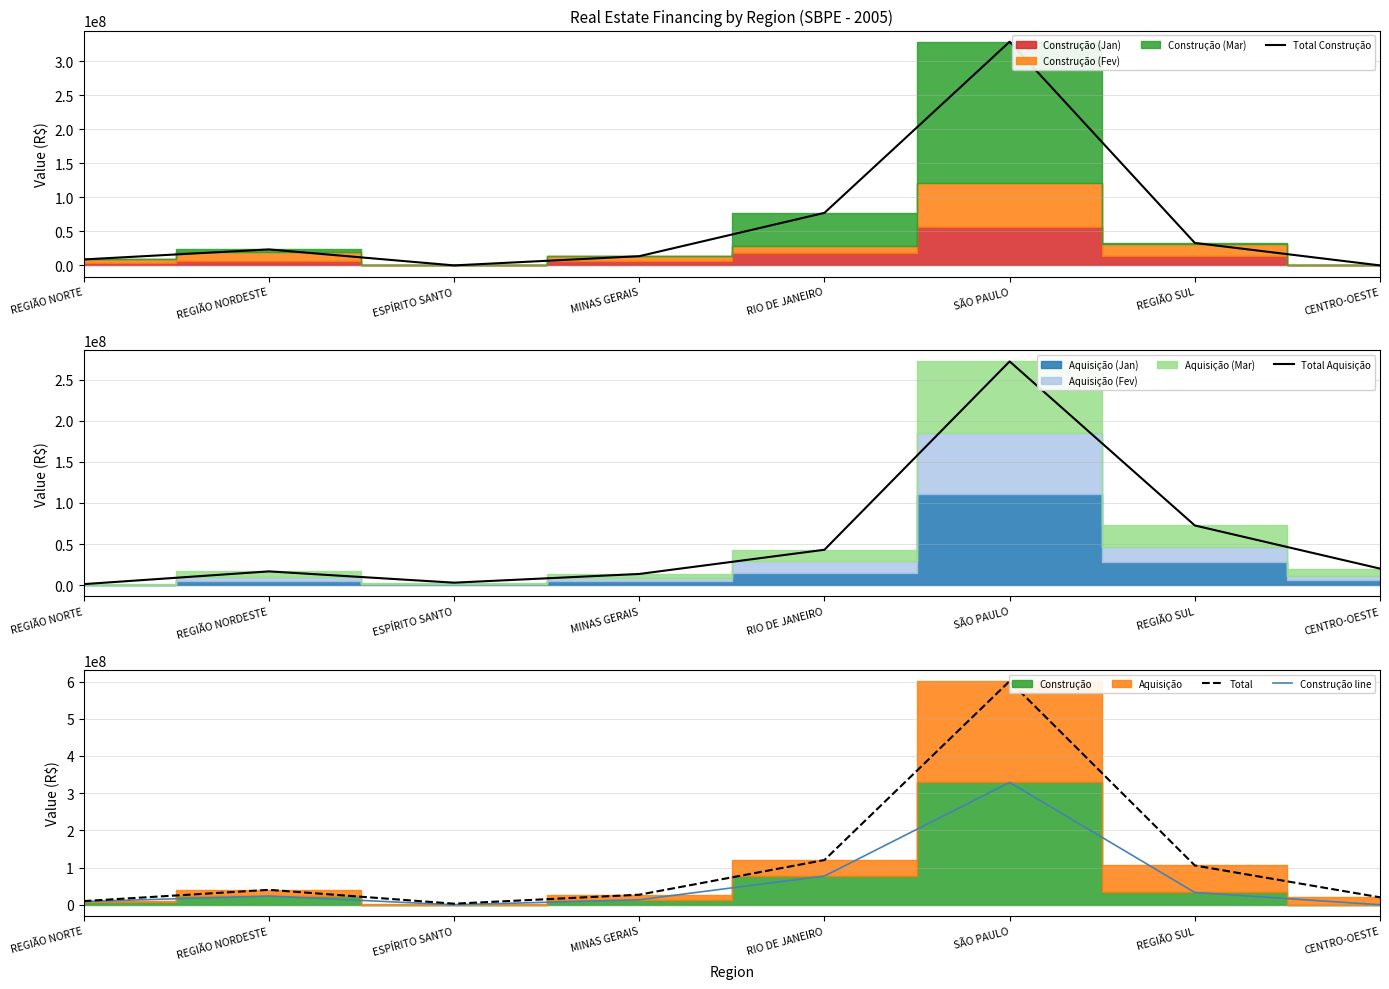

At CENTRO-OESTE, list the series in order from largest to smallest.

Total Aquisição, Total, Total Construção, Construção line